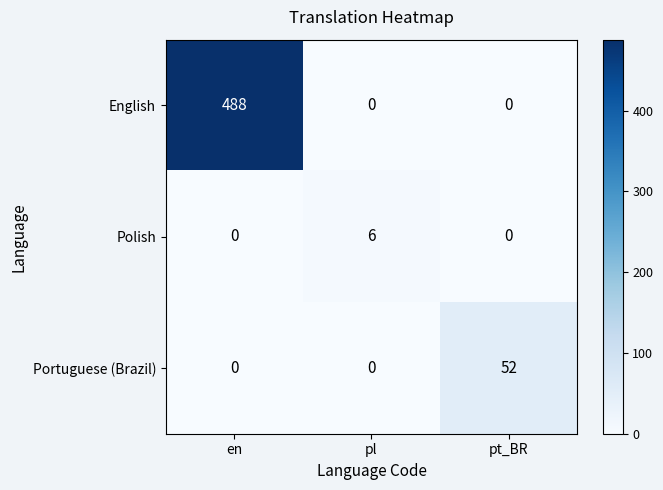

What is the sum of all Portuguese (Brazil) values?

52